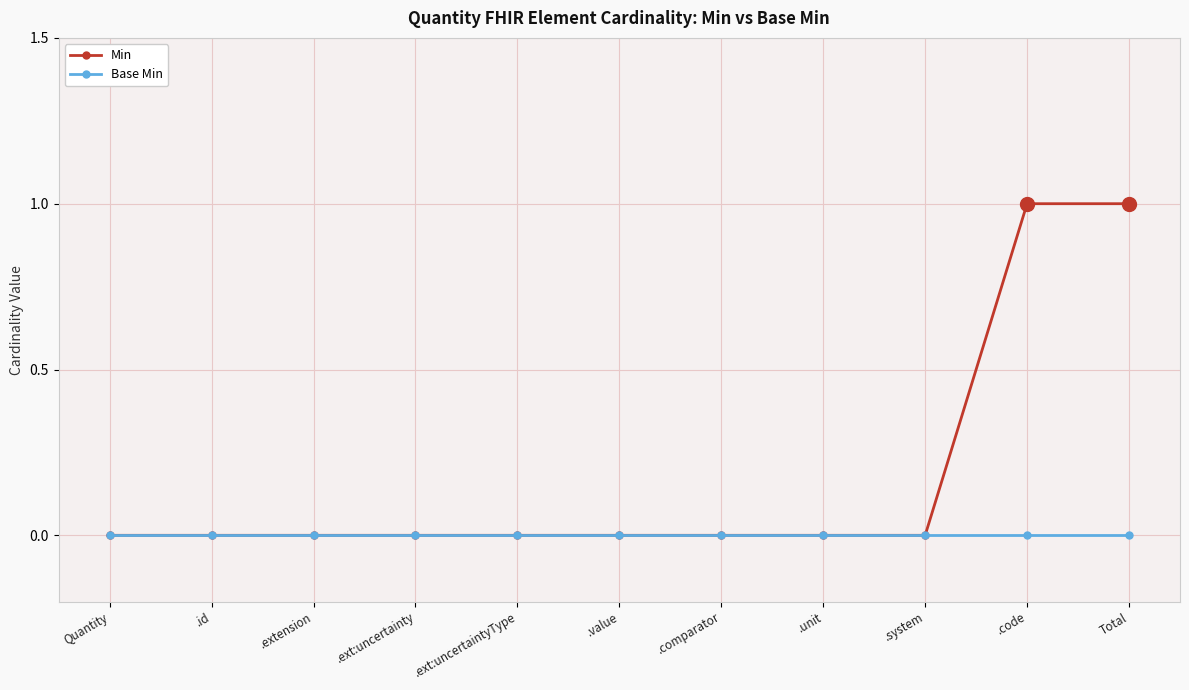

How many categories are shown in the chart?

11